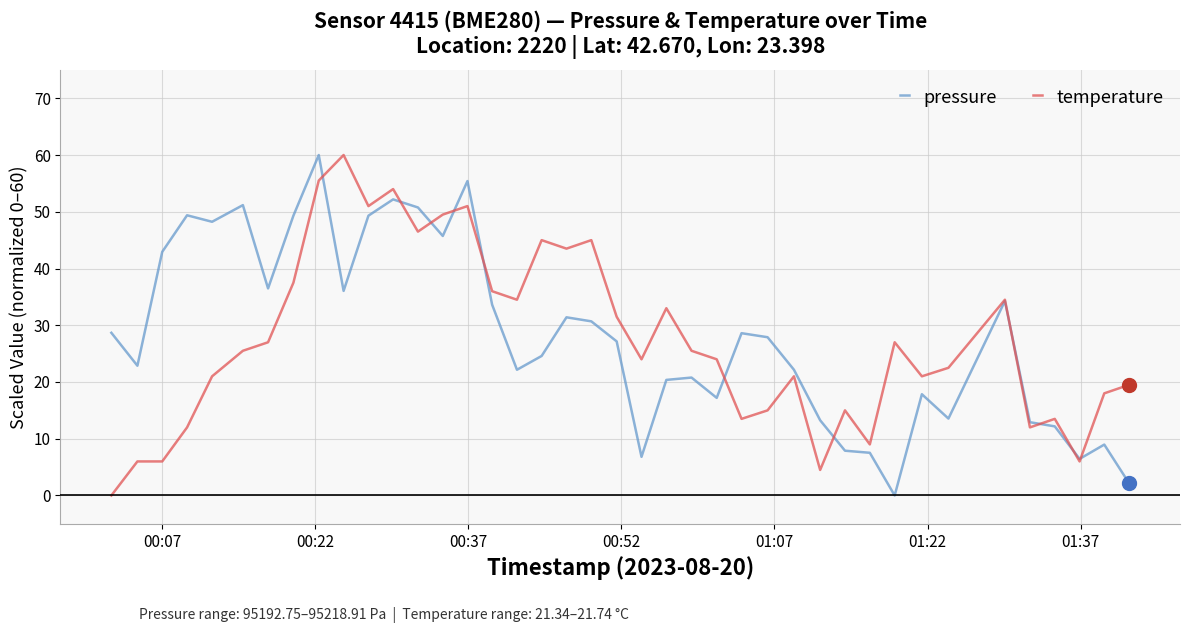

What is the greatest value displayed?

60.0